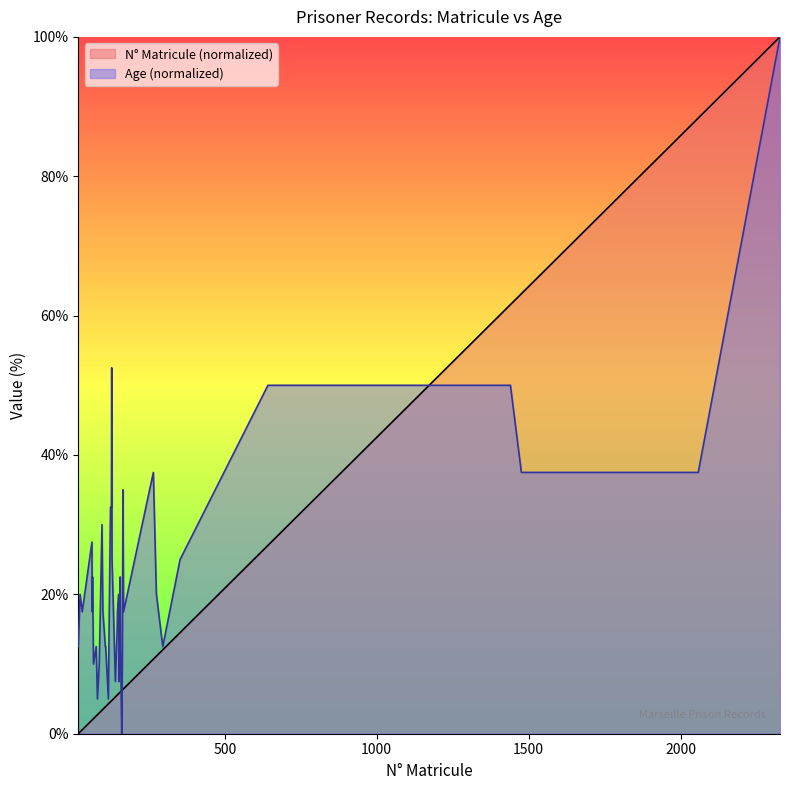

Reading left to right, list all the values displayed in this chart.

N_Matricule: 0.0	0.3	0.6	1.9	2.0	2.0	2.2	2.6	2.7	3.0	3.4	3.5	3.9	3.9	4.3	4.4	4.6	4.7	4.8	4.8	5.3	5.5	5.6	5.8	5.8	6.0	6.0	6.2	6.3	6.4	6.5	10.7	11.1	12.0	14.5	27.0	61.6	63.1	88.3	100.0
Age: 12.5	20.0	17.5	27.5	17.5	22.5	10.0	12.5	5.0	10.0	30.0	17.5	12.5	12.5	5.0	17.5	32.5	32.5	52.5	25.0	7.5	15.0	17.5	20.0	7.5	22.5	12.5	0.0	10.0	35.0	17.5	37.5	20.0	12.5	25.0	50.0	50.0	37.5	37.5	100.0